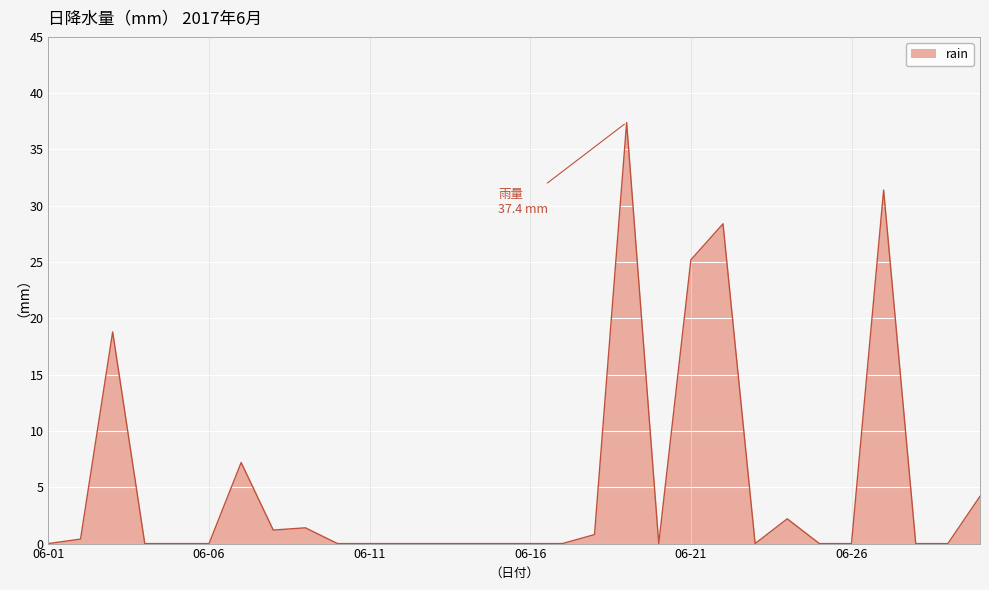

What is the maximum value shown in the chart?

37.4